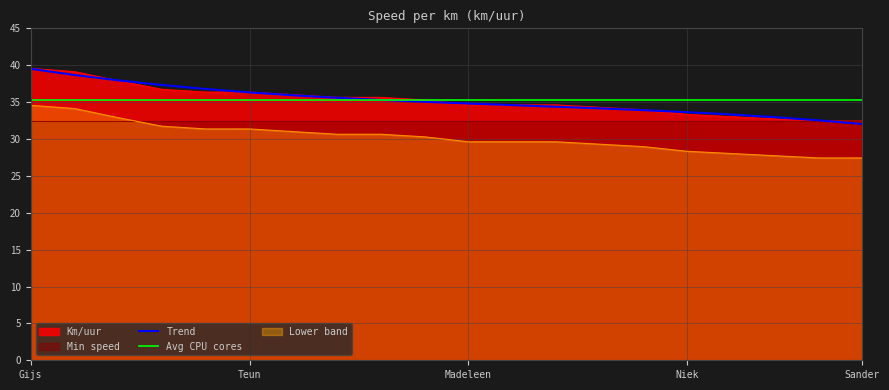

Is it true that the value at Bernette is 17.2?

False